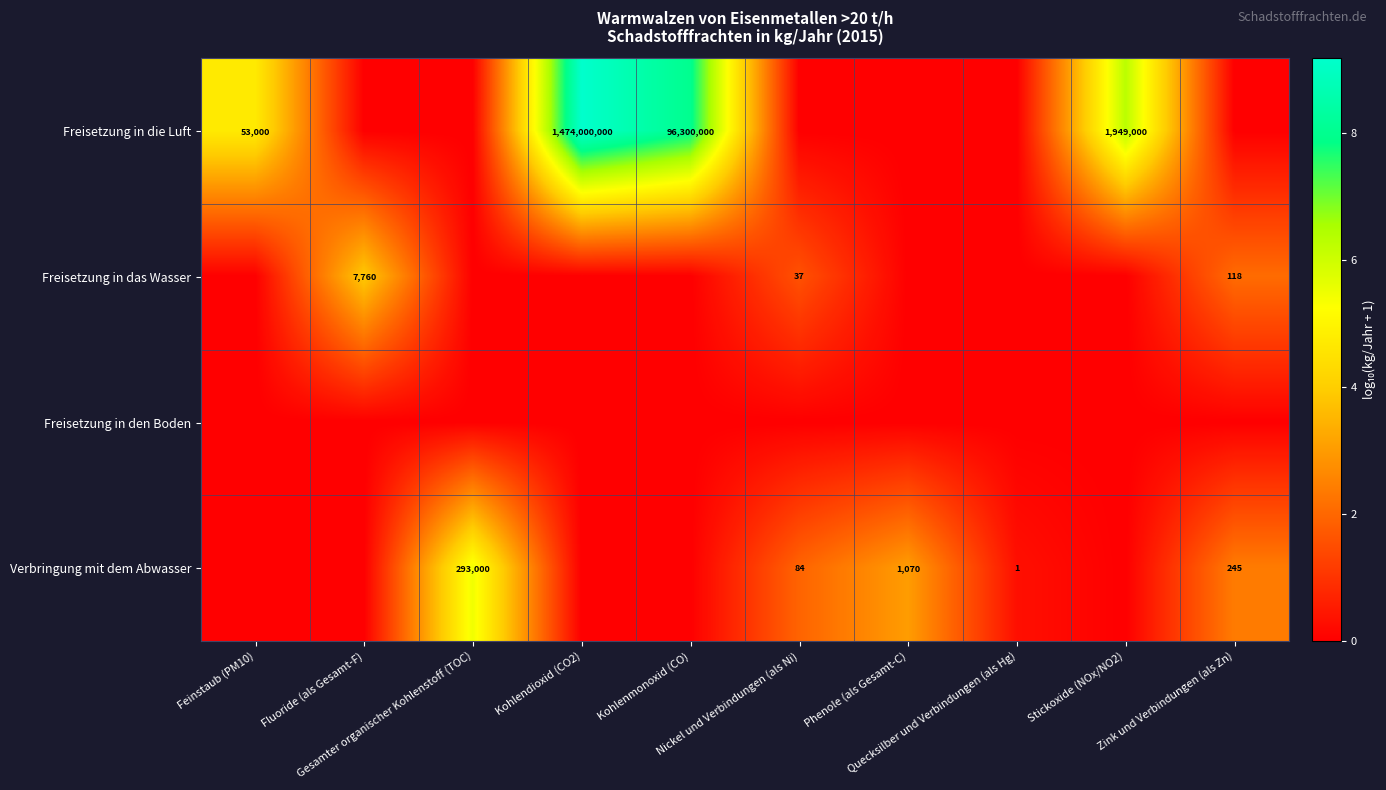

How many distinct data groups are displayed?

4